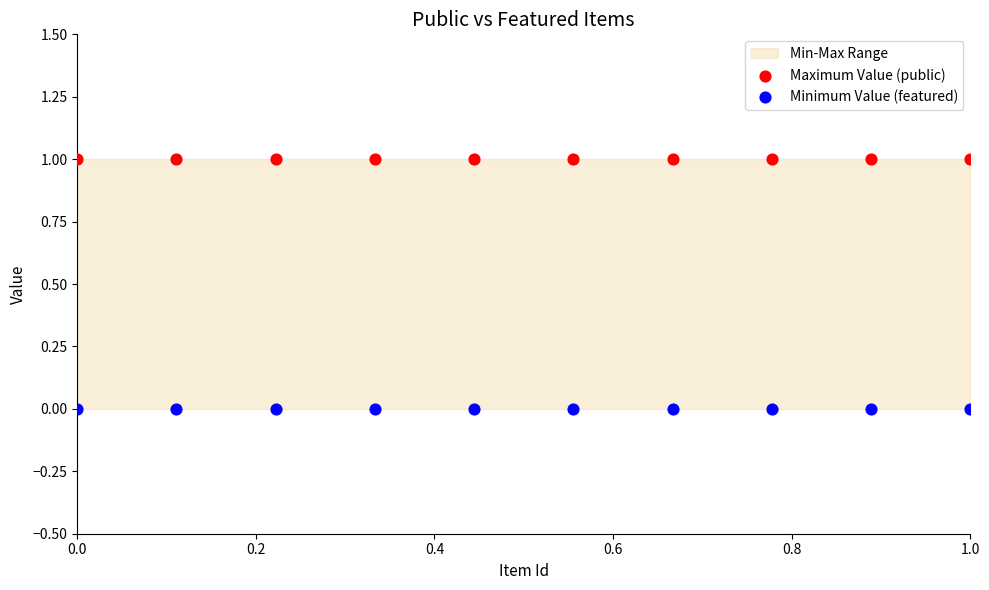

Which series reaches the maximum Y coordinate?

Maximum Value (public)